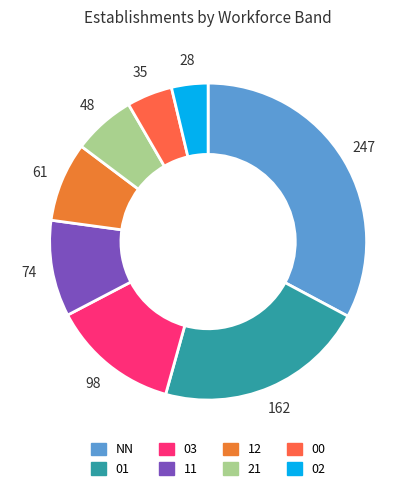

Count the number of slices in the pie.

8